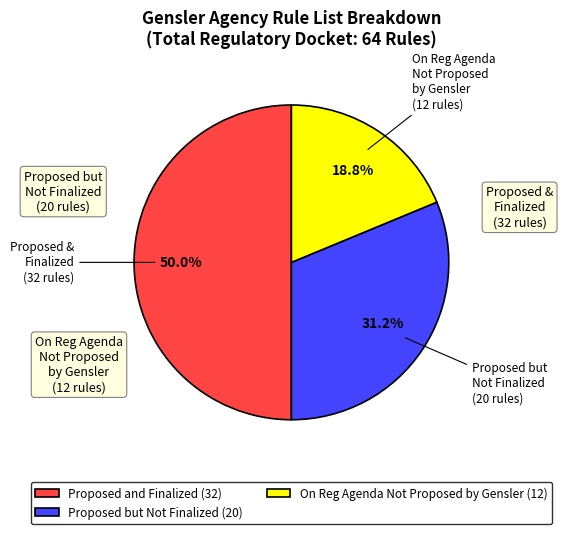

What is the ratio of the value at Proposed but Not Finalized (20) to the value at On Reg Agenda Not Proposed by Gensler (12)?

1.7